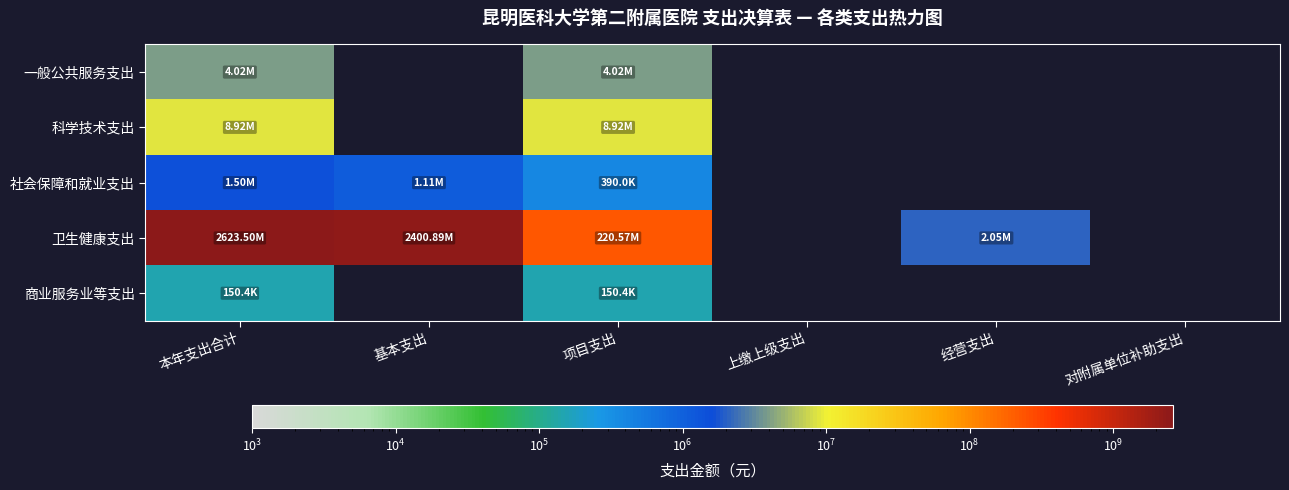

What is the spread (max minus min) of values at 经营支出?

2050516.2